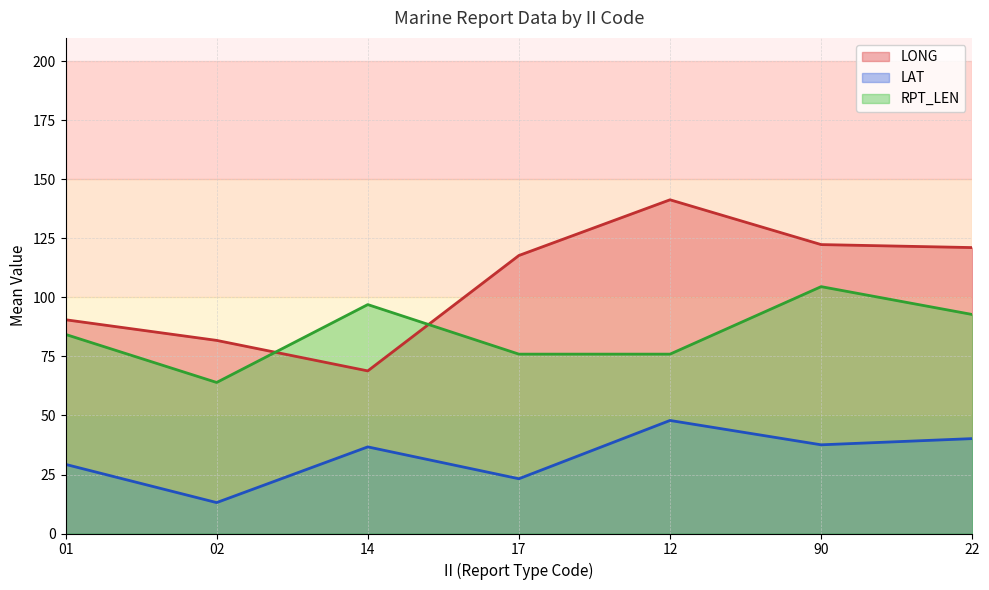

Where does the RPT_LEN series first go above 64?

01